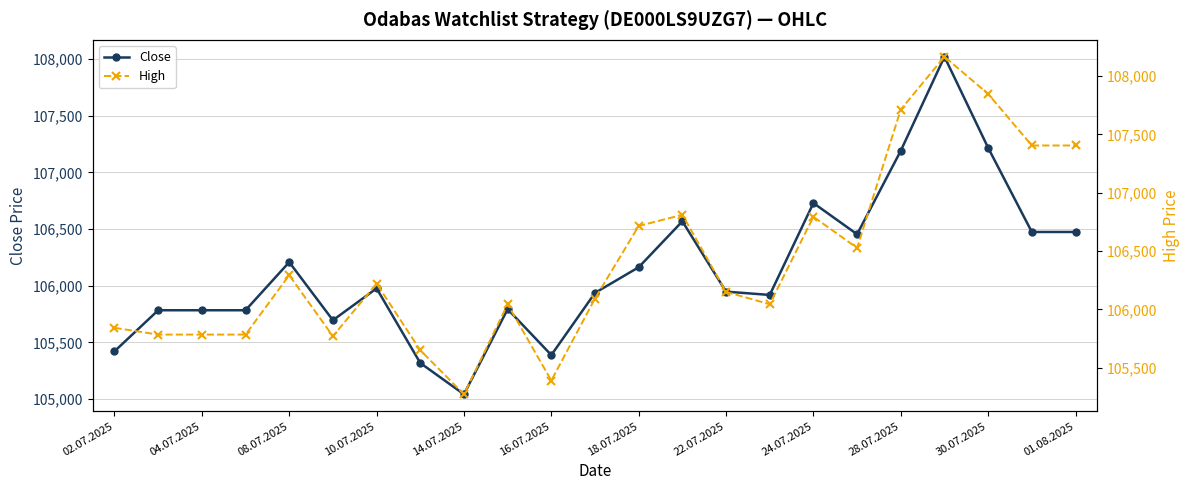

True or false: Close has a value of 72194 at 08.07.2025.

False